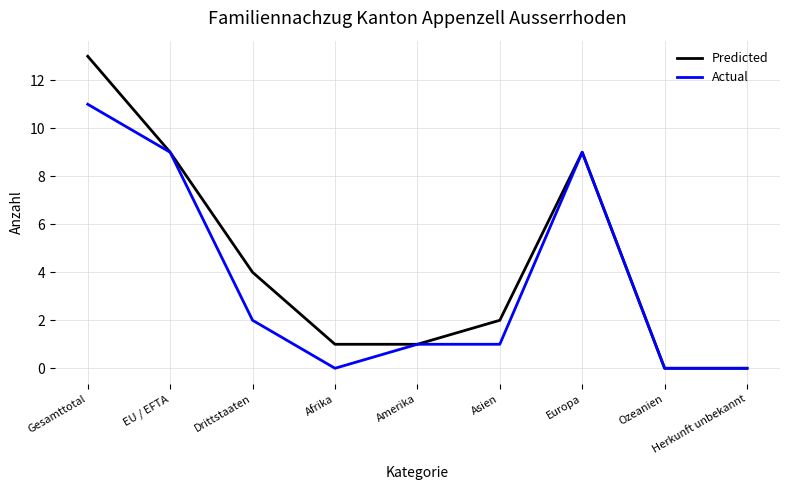

Is this an area chart (filled region under the line)?

No